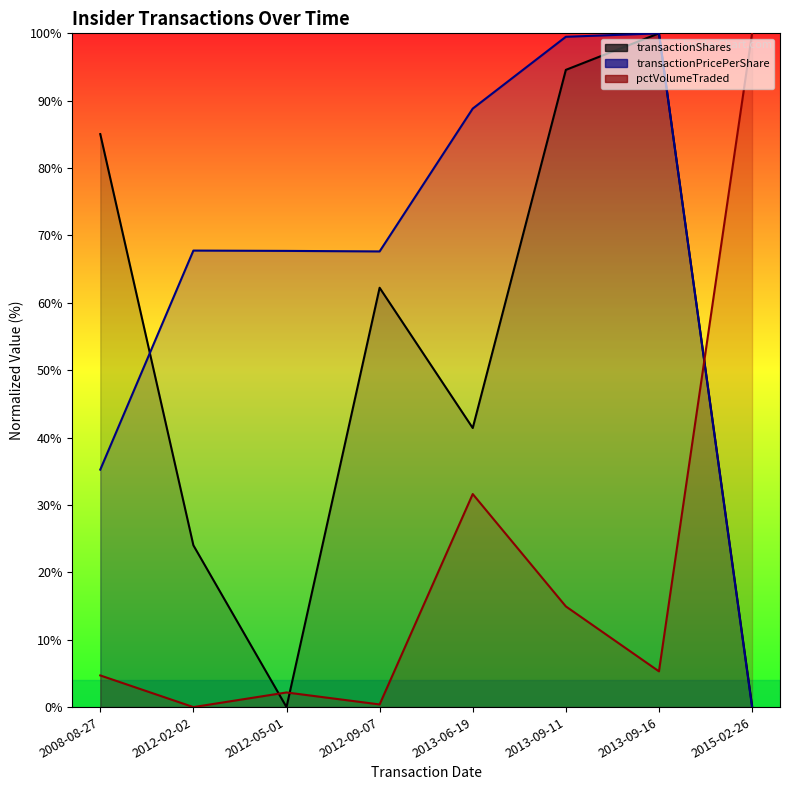

At which label does transactionShares first exceed 62?

2008-08-27